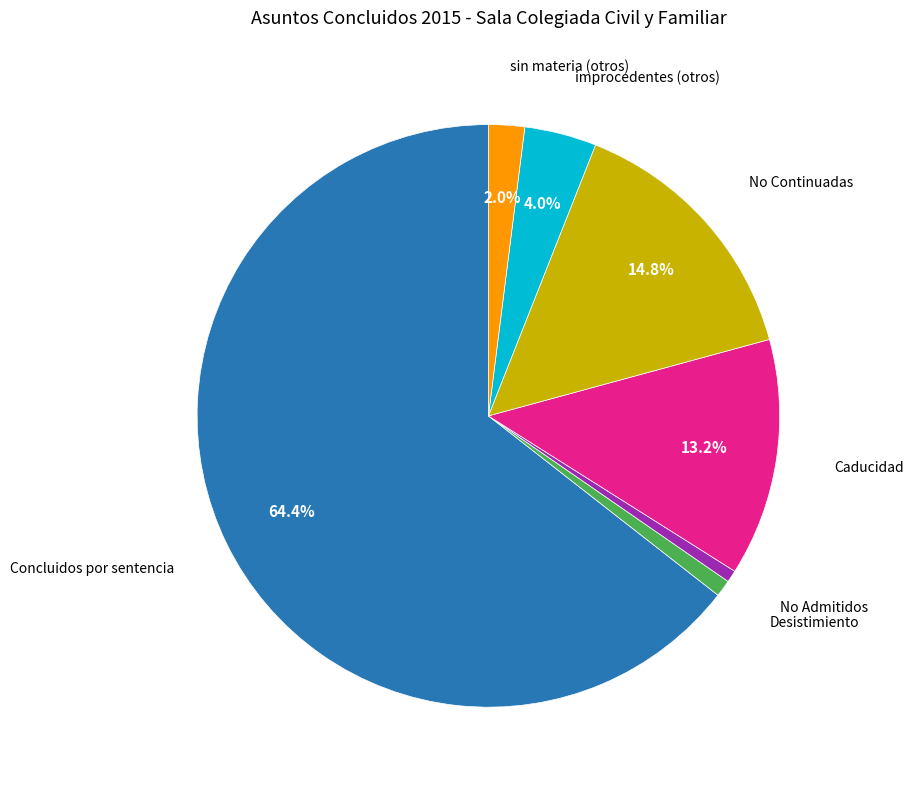

Does any single category account for the majority?

Yes